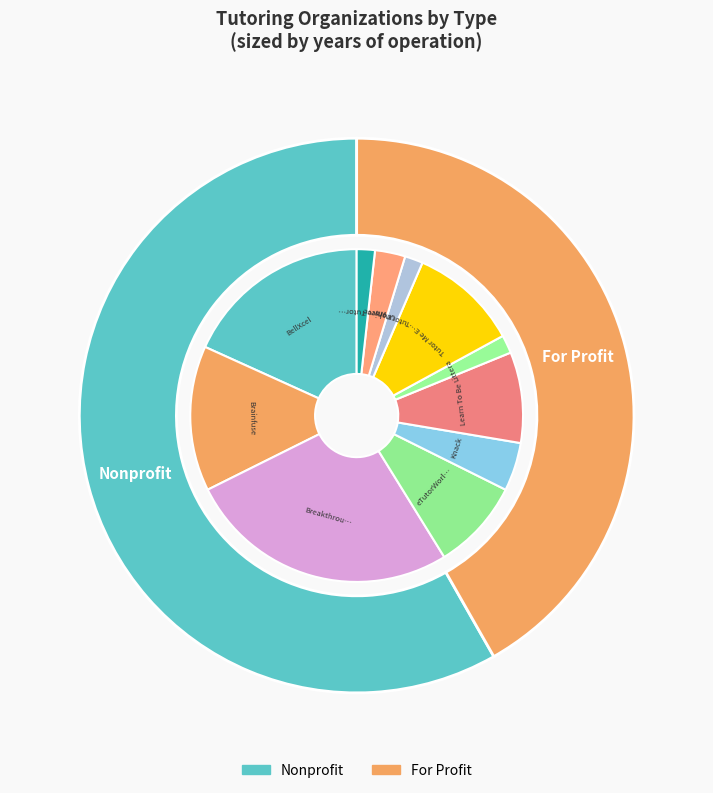

Is it true that Littera is 1% of the pie?

False